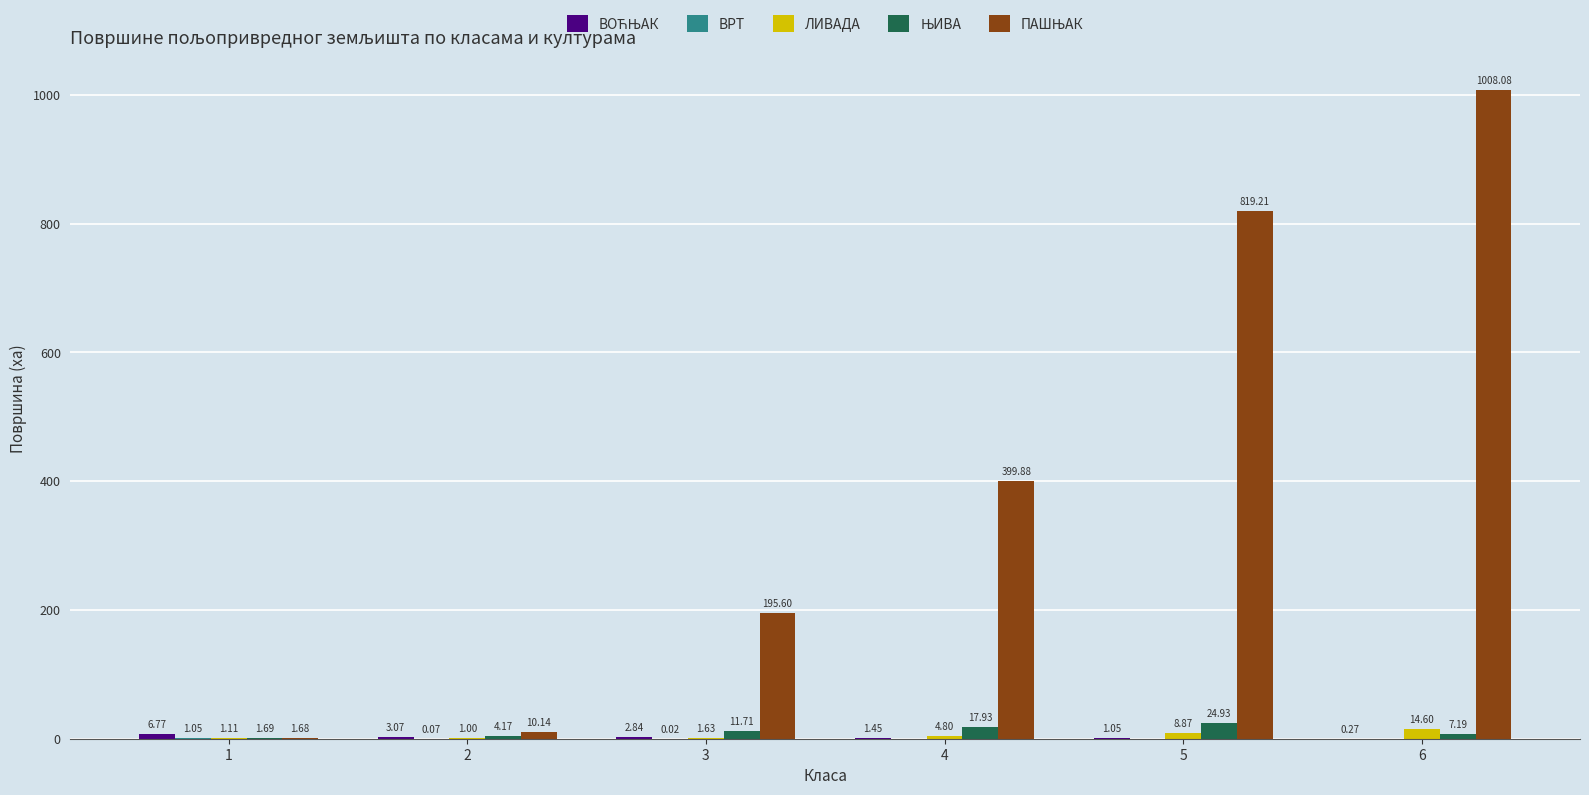

What is the total value across all series at 5?

854.1